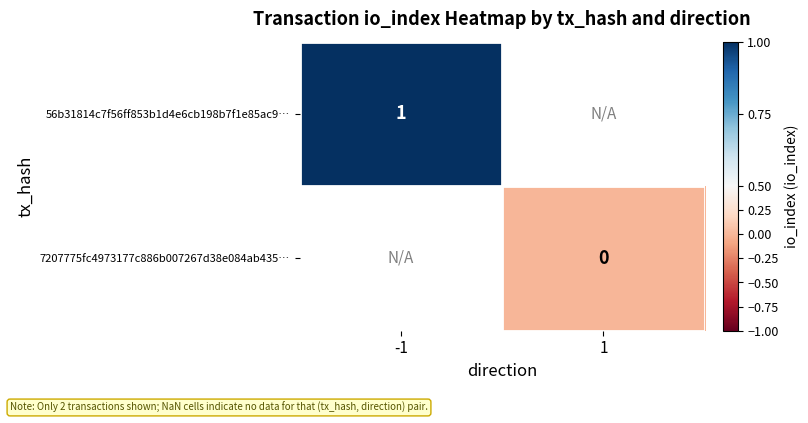

At how many categories does at least one series exceed 0?

1